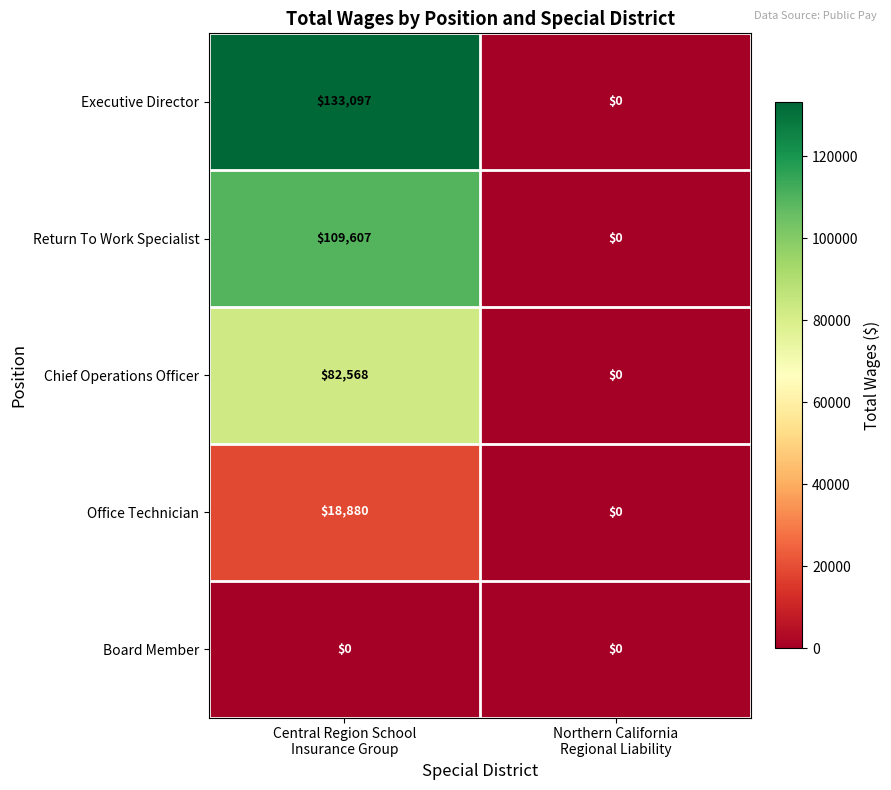

What is the maximum value shown in the chart?

133097